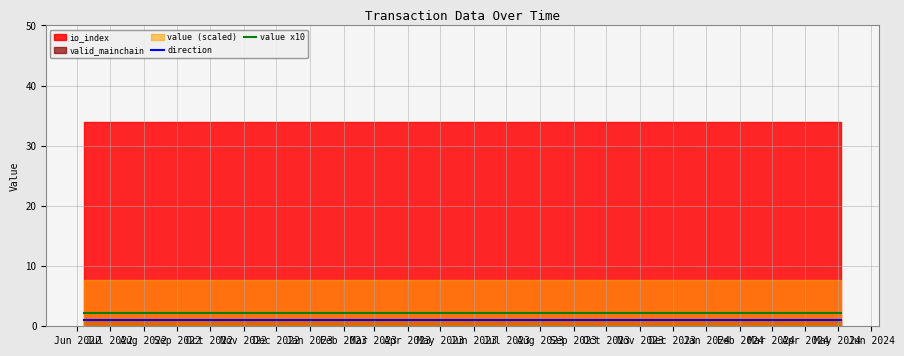

What is the highest value of the value x10 series?

2.2